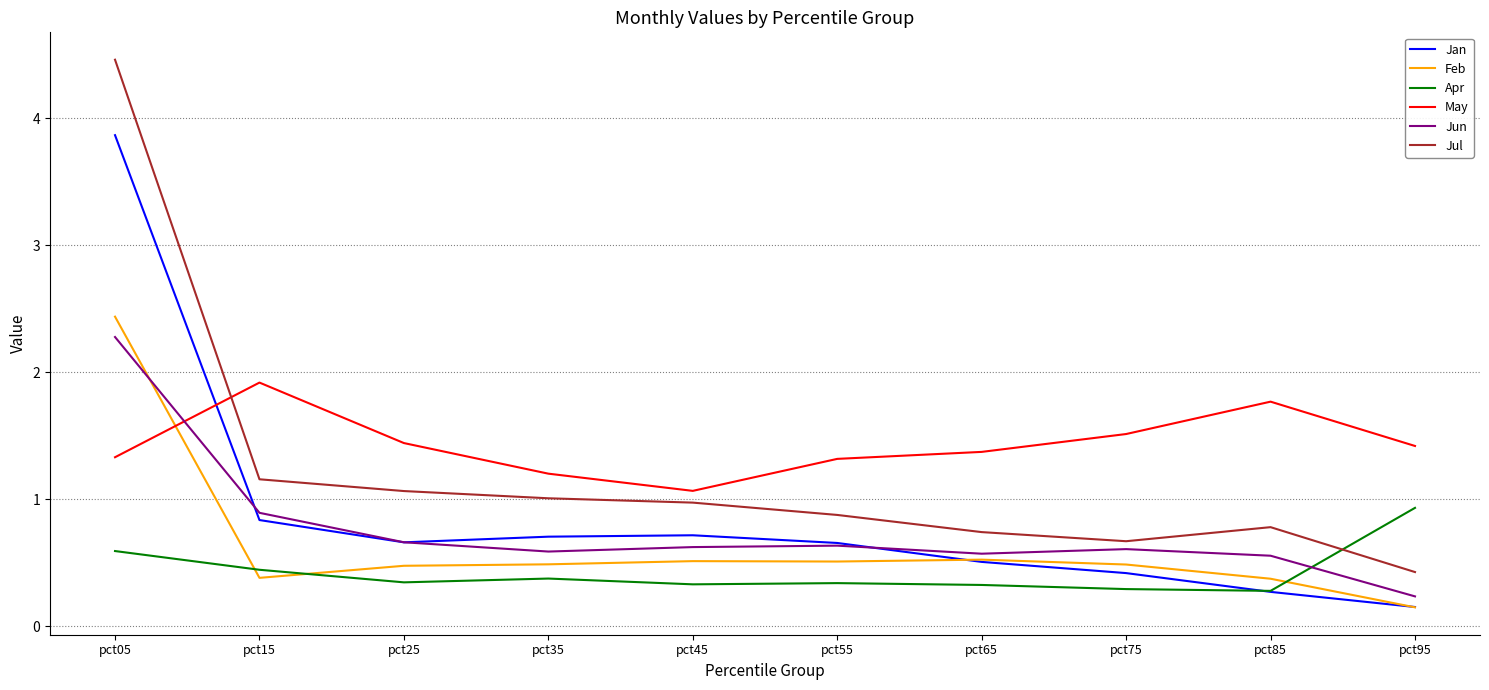

Is the value of Jun at pct25 greater than the value of Jul at pct85?

No